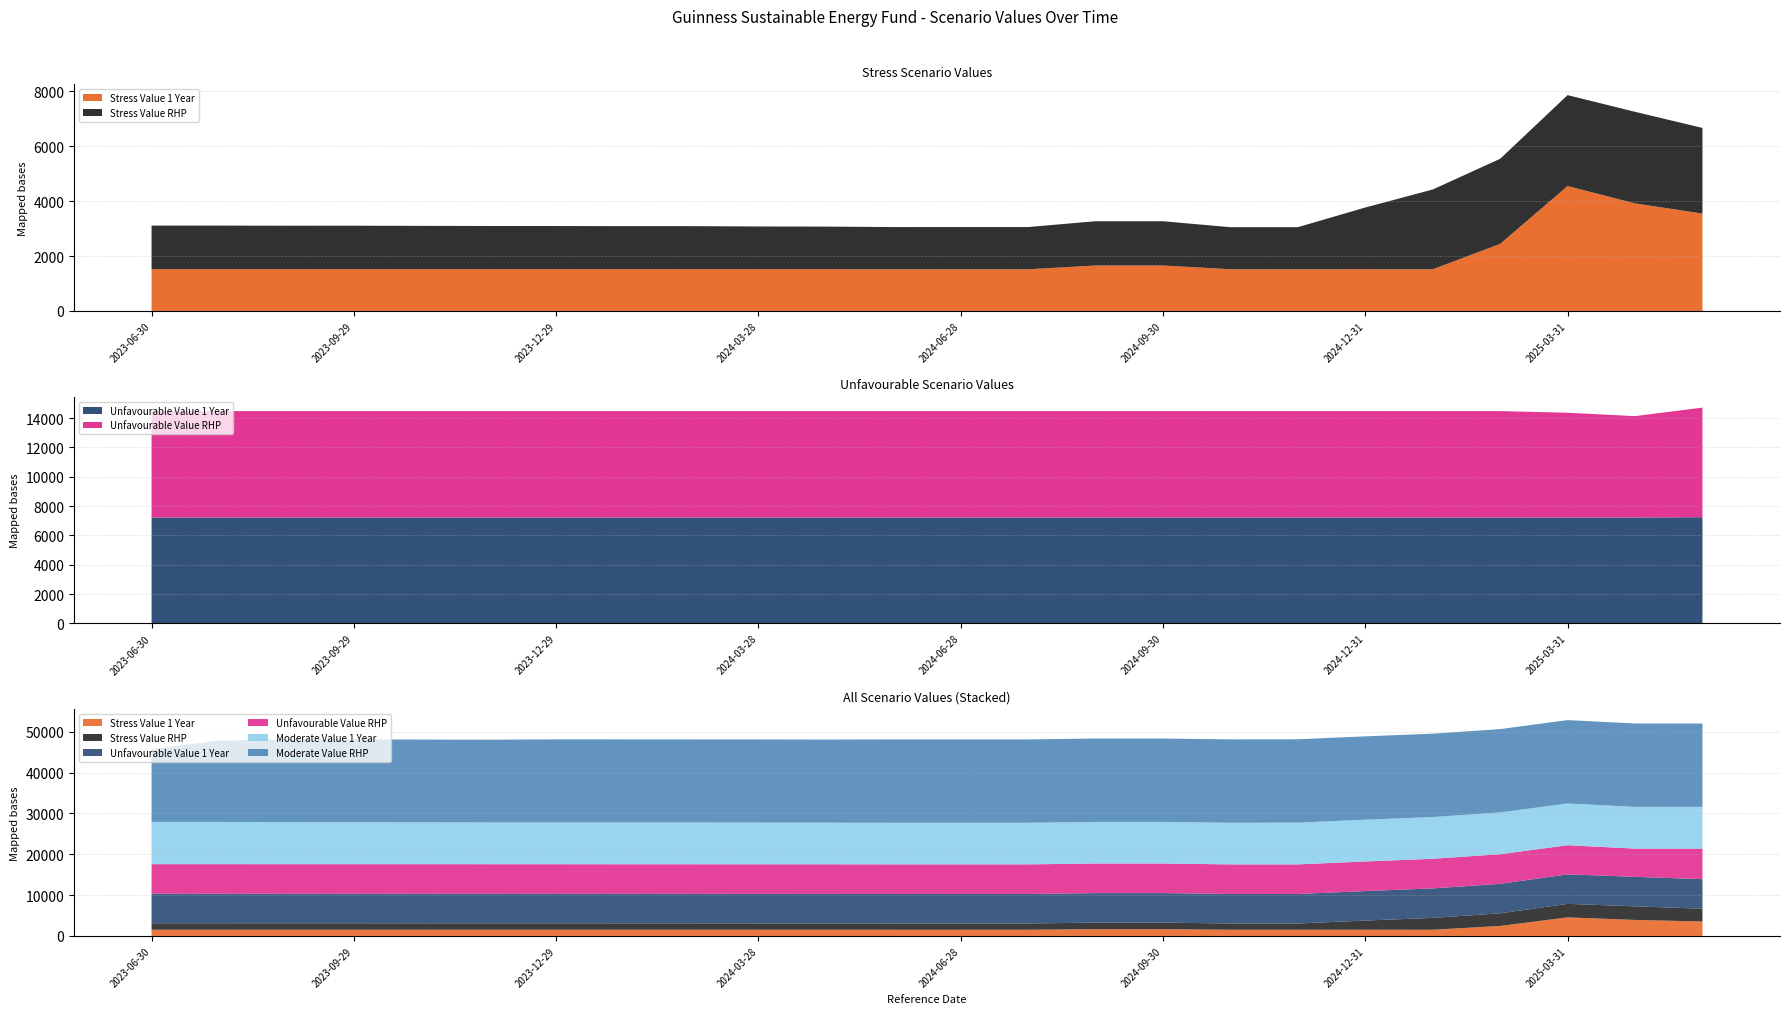

Reading left to right, extract all data points from this chart.

Stress Value 1 Year: 2023-06-30=1523.2	2023-07-31=1523.2	2023-08-31=1523.1	2023-09-29=1523.4	2023-10-31=1523.1	2023-11-30=1523.0	2023-12-29=1522.2	2024-01-31=1522.4	2024-02-29=1522.3	2024-03-28=1520.8	2024-04-30=1520.8	2024-05-31=1518.4	2024-06-28=1519.1	2024-07-31=1519.4	2024-08-30=1657.1	2024-09-30=1657.2	2024-10-31=1519.0	2024-11-29=1519.3	2024-12-31=1520.2	2025-01-31=1518.1	2025-02-28=2444.2	2025-03-31=4551.1	2025-04-30=3918.8	2025-05-30=3548.2
Stress Value RHP: 2023-06-30=1587.6	2023-07-31=1587.7	2023-08-31=1582.7	2023-09-29=1582.8	2023-10-31=1577.8	2023-11-30=1572.9	2023-12-29=1572.7	2024-01-31=1567.9	2024-02-29=1567.8	2024-03-28=1557.8	2024-04-30=1552.9	2024-05-31=1538.0	2024-06-28=1538.1	2024-07-31=1538.2	2024-08-30=1611.7	2024-09-30=1611.7	2024-10-31=1533.3	2024-11-29=1533.3	2024-12-31=2249.2	2025-01-31=2906.6	2025-02-28=3099.9	2025-03-31=3312.1	2025-04-30=3336.8	2025-05-30=3119.5
Unfavourable Value 1 Year: 2023-06-30=7222.1	2023-07-31=7222.1	2023-08-31=7222.1	2023-09-29=7222.1	2023-10-31=7222.1	2023-11-30=7222.1	2023-12-29=7222.1	2024-01-31=7222.1	2024-02-29=7222.1	2024-03-28=7222.1	2024-04-30=7222.1	2024-05-31=7222.1	2024-06-28=7222.1	2024-07-31=7222.1	2024-08-30=7222.1	2024-09-30=7222.1	2024-10-31=7222.1	2024-11-29=7222.1	2024-12-31=7222.1	2025-01-31=7222.1	2025-02-28=7222.1	2025-03-31=7222.1	2025-04-30=7222.1	2025-05-30=7242.3
Unfavourable Value RHP: 2023-06-30=7252.3	2023-07-31=7252.3	2023-08-31=7252.3	2023-09-29=7252.3	2023-10-31=7252.3	2023-11-30=7252.3	2023-12-29=7252.3	2024-01-31=7252.3	2024-02-29=7252.3	2024-03-28=7252.3	2024-04-30=7252.3	2024-05-31=7252.3	2024-06-28=7252.3	2024-07-31=7252.3	2024-08-30=7252.3	2024-09-30=7252.3	2024-10-31=7252.3	2024-11-29=7252.3	2024-12-31=7252.3	2025-01-31=7252.3	2025-02-28=7252.3	2025-03-31=7140.7	2025-04-30=6909.9	2025-05-30=7470.5
Moderate Value 1 Year: 2023-06-30=10348.5	2023-07-31=10347.5	2023-08-31=10307.3	2023-09-29=10296.5	2023-10-31=10258.2	2023-11-30=10229.8	2023-12-29=10229.8	2024-01-31=10229.8	2024-02-29=10229.8	2024-03-28=10229.8	2024-04-30=10198.6	2024-05-31=10191.9	2024-06-28=10191.6	2024-07-31=10191.6	2024-08-30=10191.6	2024-09-30=10191.9	2024-10-31=10198.6	2024-11-29=10229.8	2024-12-31=10229.8	2025-01-31=10229.8	2025-02-28=10229.8	2025-03-31=10229.8	2025-04-30=10229.8	2025-05-30=10229.8
Moderate Value RHP: 2023-06-30=17855.2	2023-07-31=19911.0	2023-08-31=20266.1	2023-09-29=20266.1	2023-10-31=20266.1	2023-11-30=20266.1	2023-12-29=20348.3	2024-01-31=20348.3	2024-02-29=20348.3	2024-03-28=20348.3	2024-04-30=20348.3	2024-05-31=20416.2	2024-06-28=20416.2	2024-07-31=20416.2	2024-08-30=20416.2	2024-09-30=20416.2	2024-10-31=20416.2	2024-11-29=20416.2	2024-12-31=20416.2	2025-01-31=20416.2	2025-02-28=20416.2	2025-03-31=20416.2	2025-04-30=20416.2	2025-05-30=20416.2